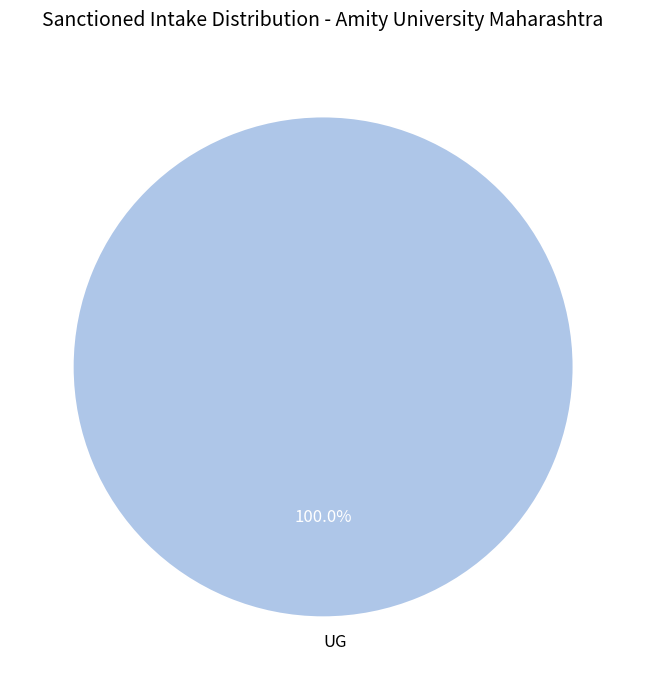

What is the majority slice?

UG